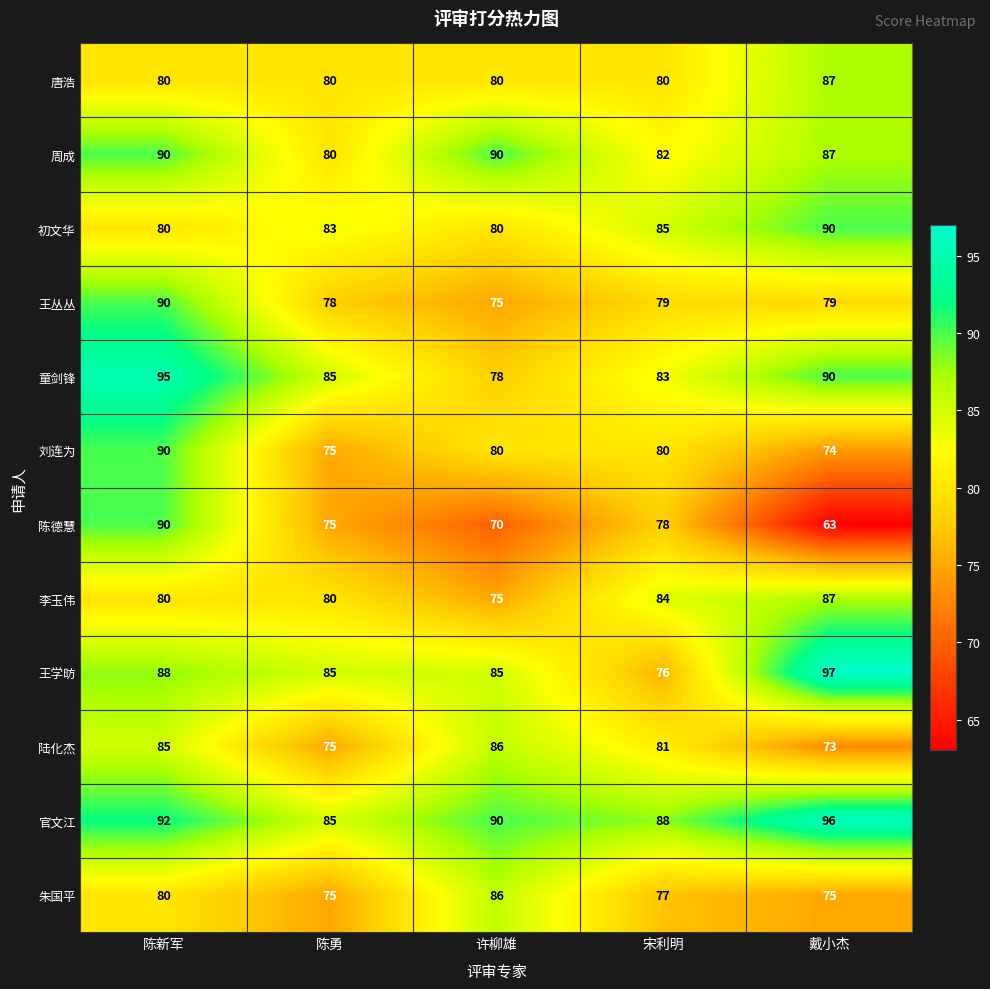

Which series changed the most between 宋利明 and 戴小杰?

王学昉